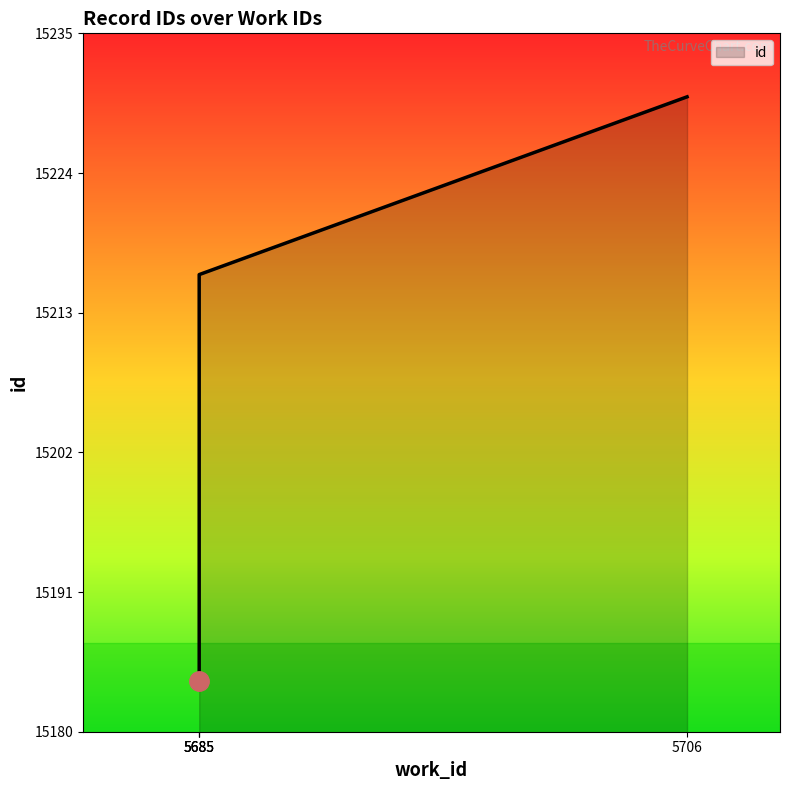

What is the average value?

15206